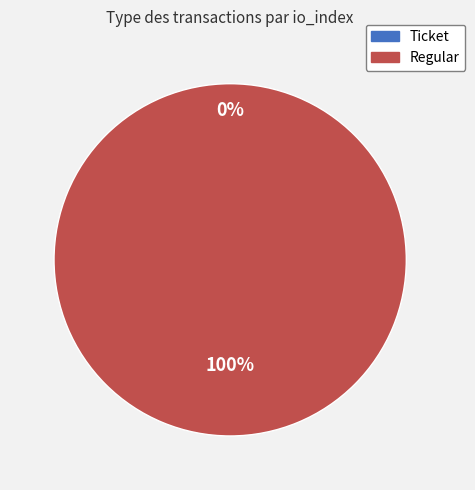

Is Regular the majority of the pie?

Yes